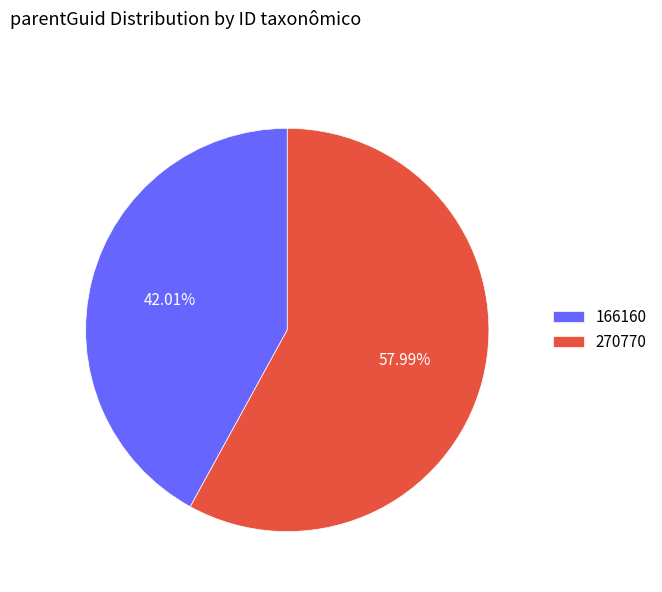

Is there any slice that represents more than half of the pie?

Yes